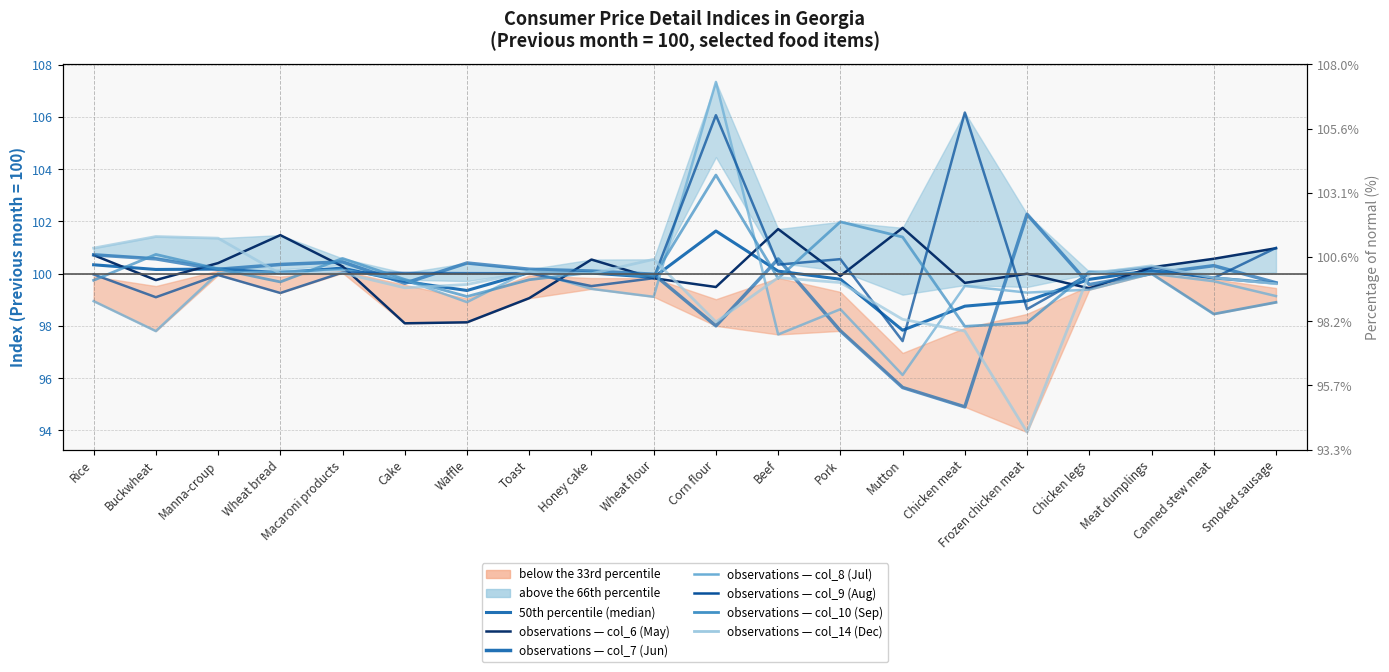

Which label corresponds to the largest value in the chart?

Corn flour